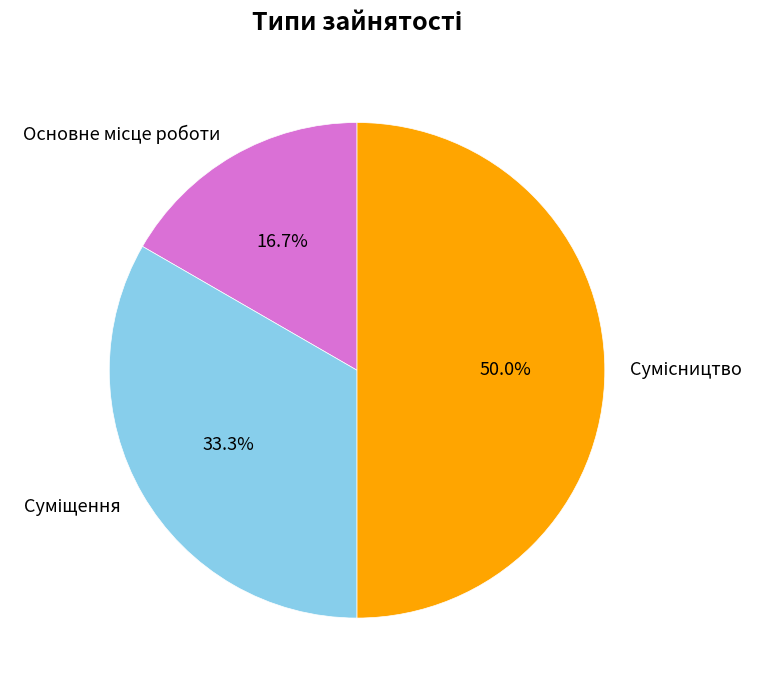

How many segments does this pie chart have?

3